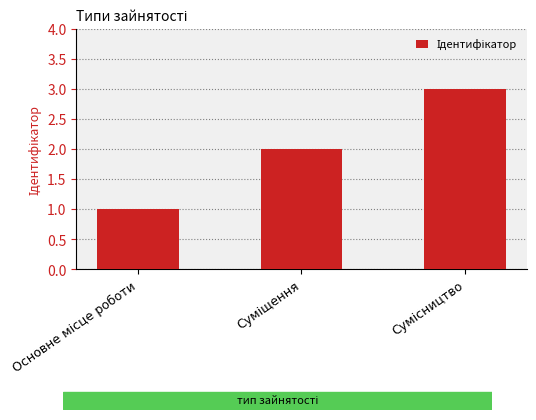

What is the greatest value displayed?

3